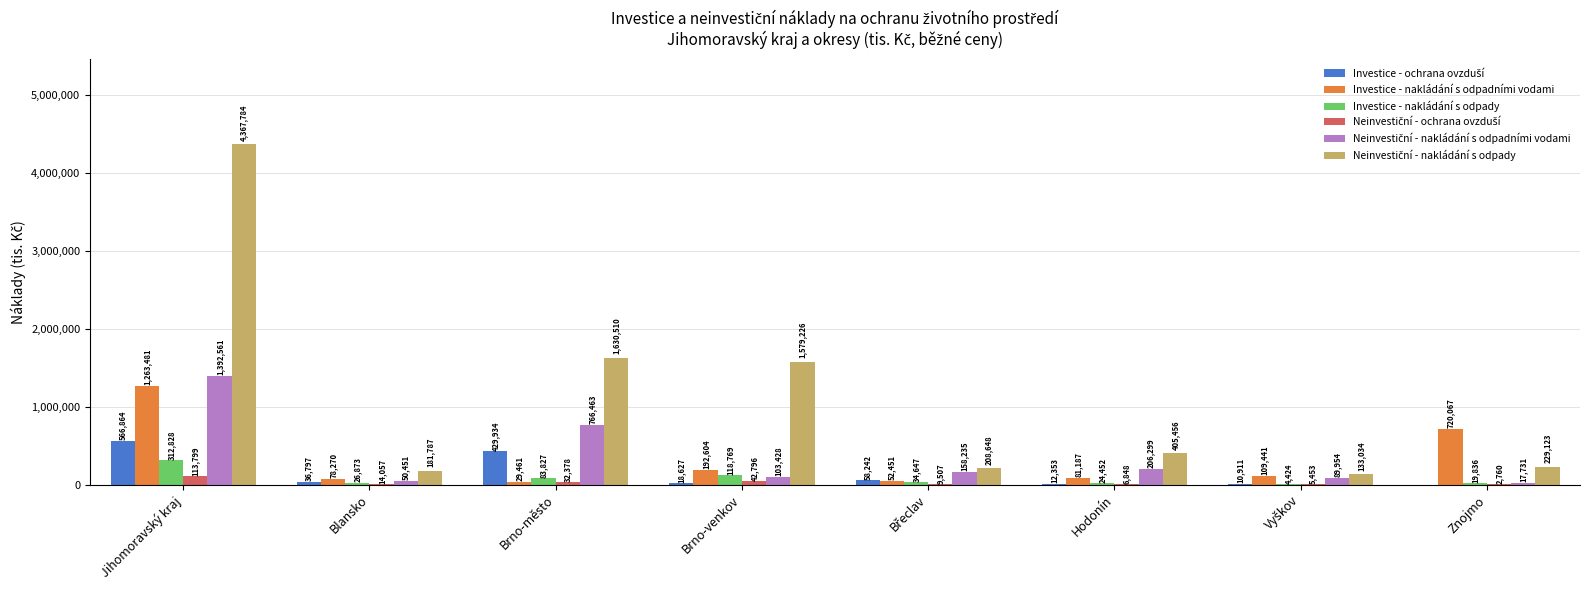

Read the Investice - nakládání s odpady value at Brno-venkov.

118769